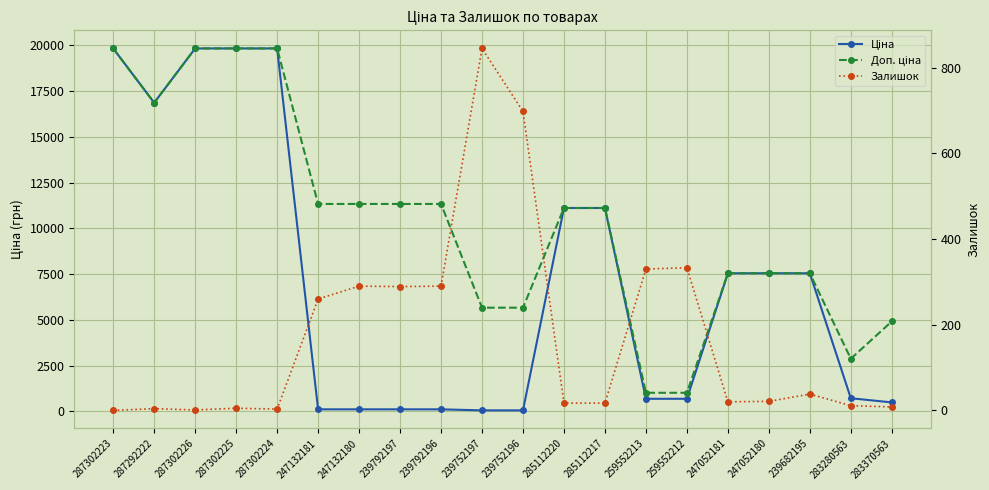

Which series has the largest range (max minus min)?

Ціна